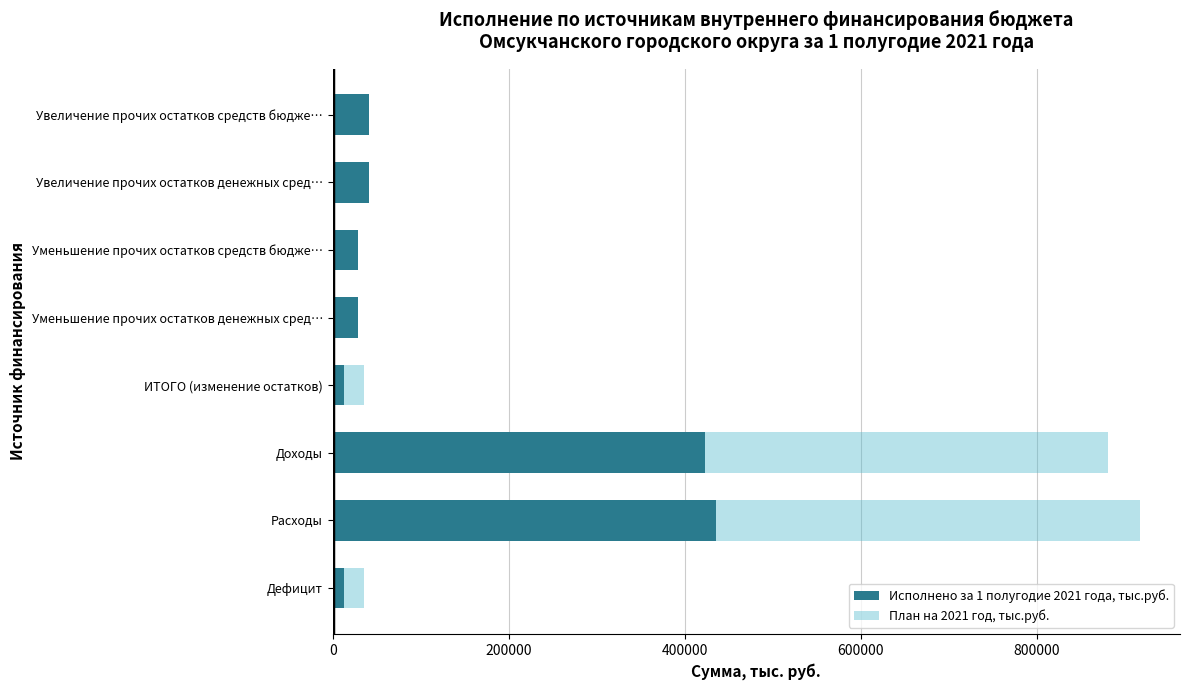

What is the sum of all Исполнено за 1 полугодие 2021 года, тыс.руб. values?

1025577.5